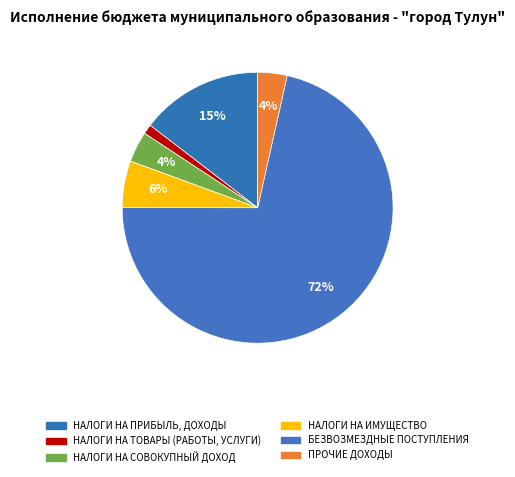

How many segments does this pie chart have?

6